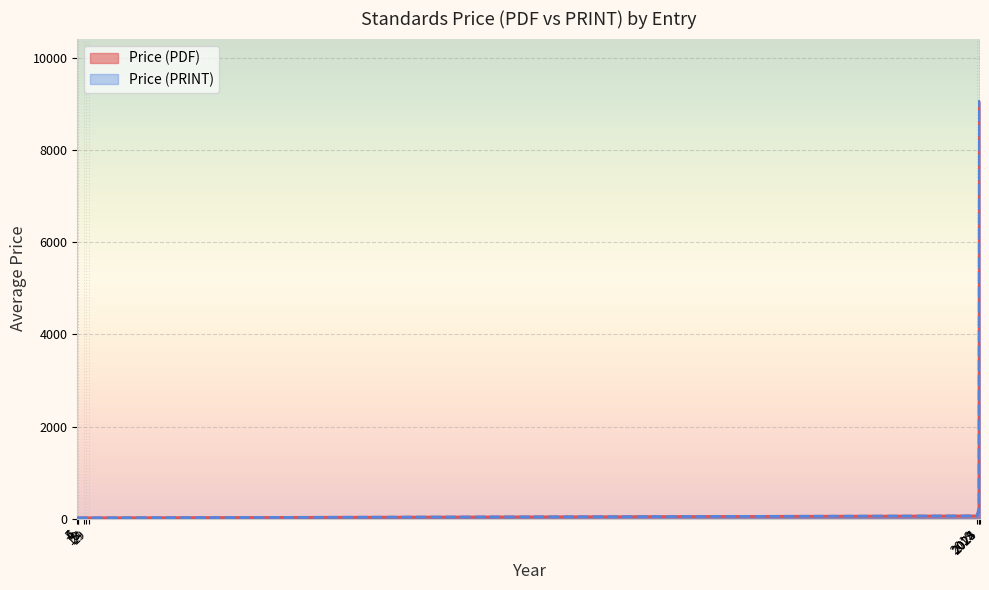

What is the label of the 38th point from the right?

2025